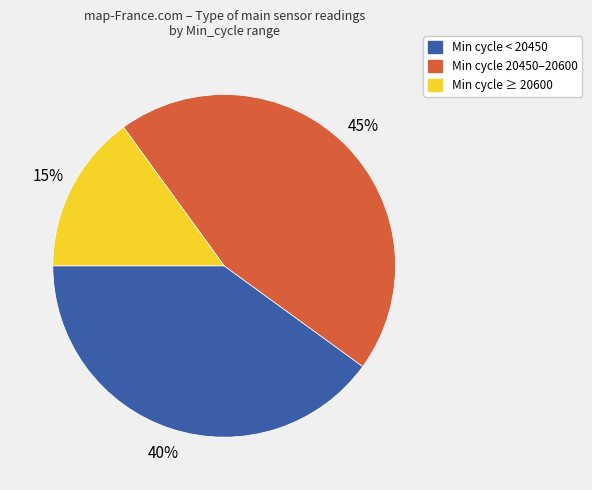

To the nearest percent, what is the average slice percentage?

33%